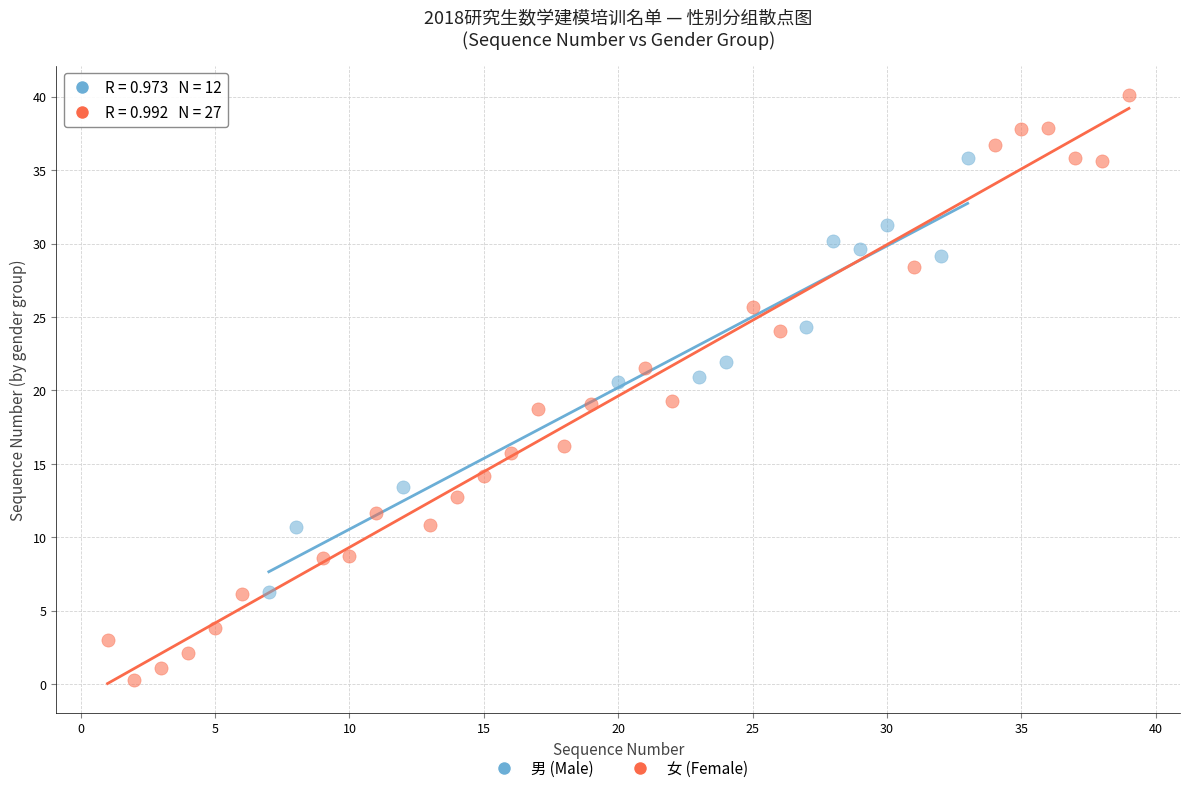

Which series reaches the maximum Y coordinate?

女 (Female)